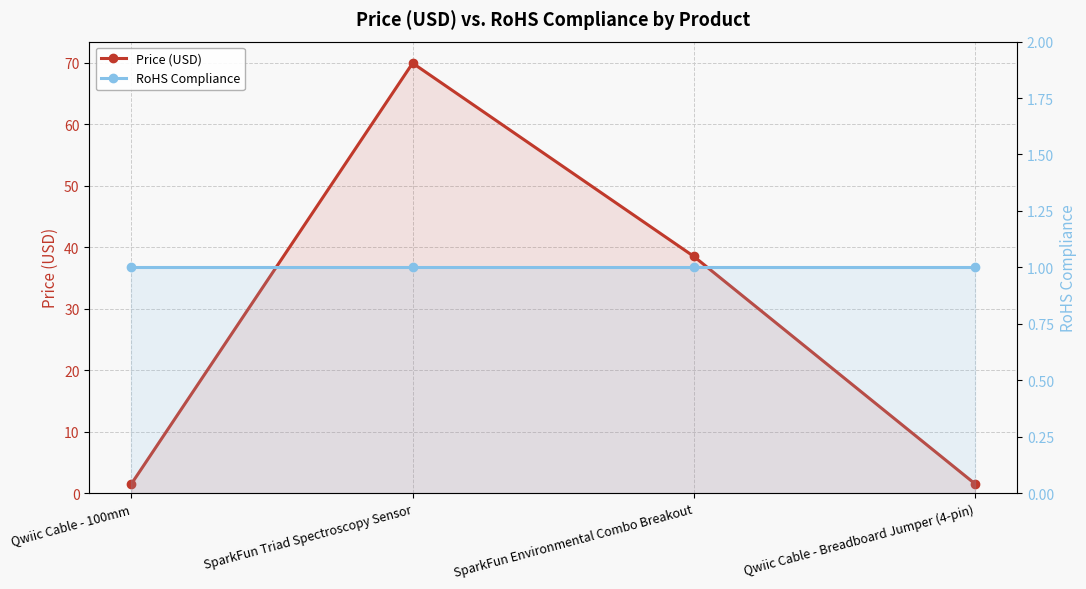

Which has a higher value, Qwiic Cable - 100mm or SparkFun Triad Spectroscopy Sensor?

SparkFun Triad Spectroscopy Sensor